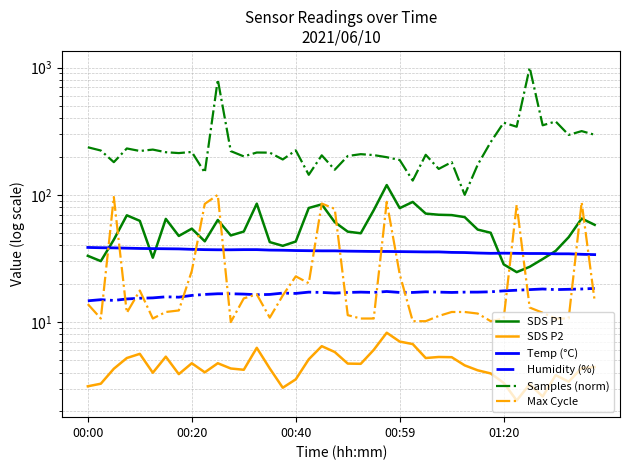

Read the Humidity (%) value at 31.

17.3